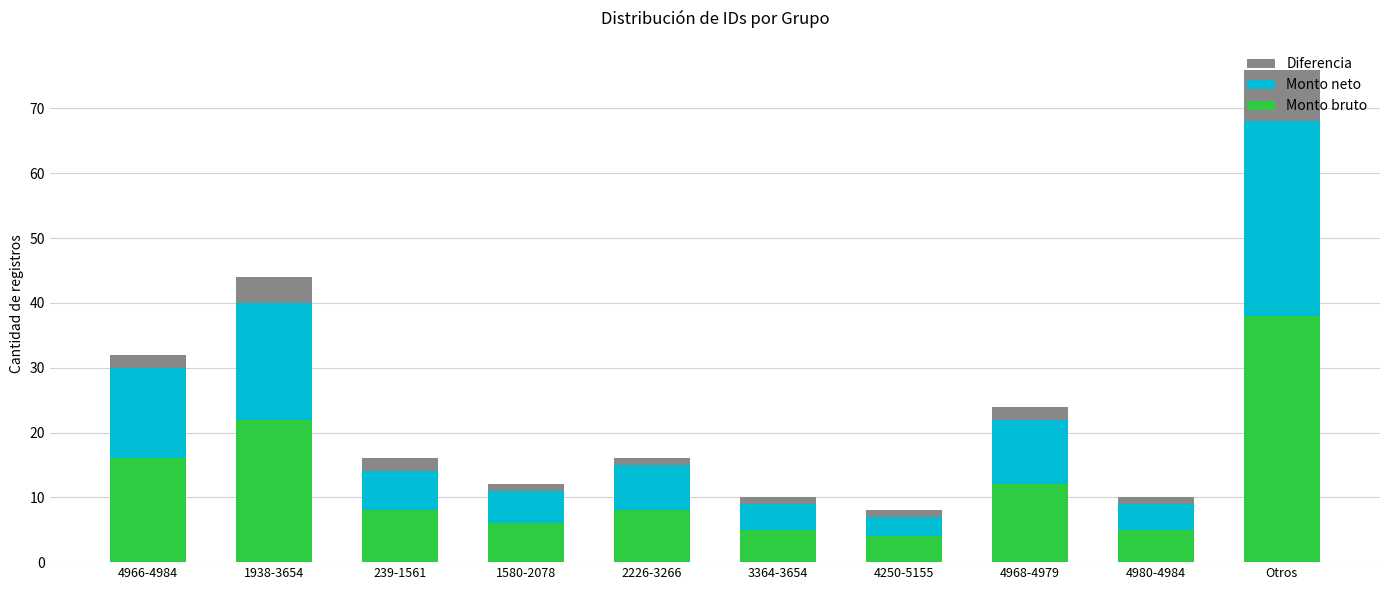

What is the difference between the Monto bruto values at 239-1561 and 1938-3654?

14